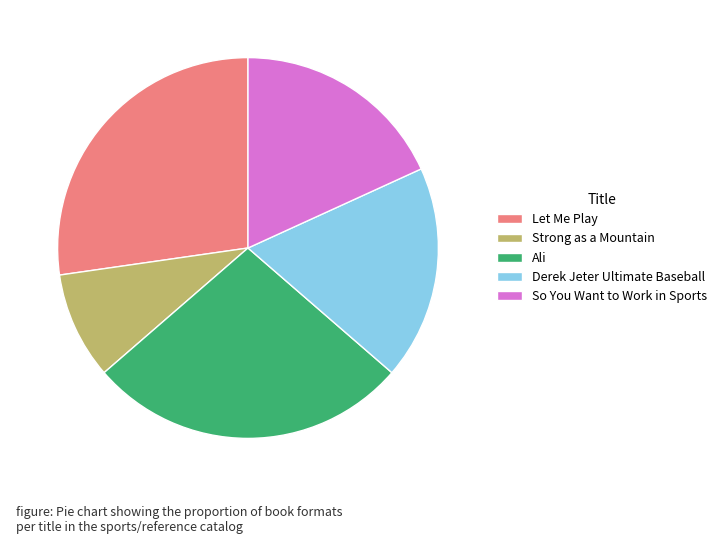

Approximately how many times larger is the value at So You Want to Work in Sports compared to Strong as a Mountain?

2.0